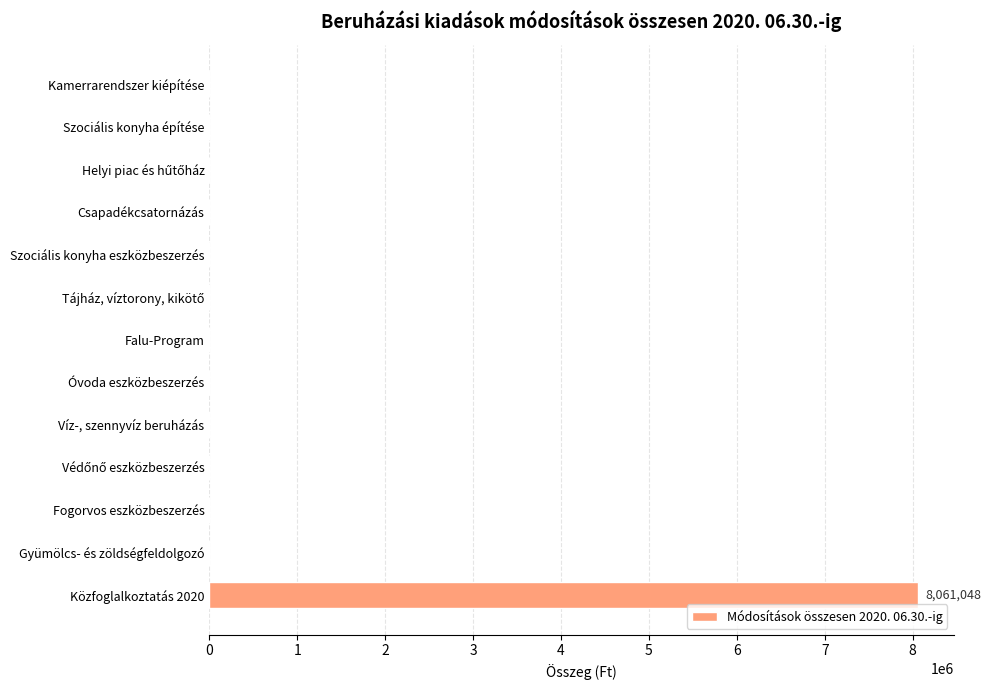

How many series are shown in this chart?

1